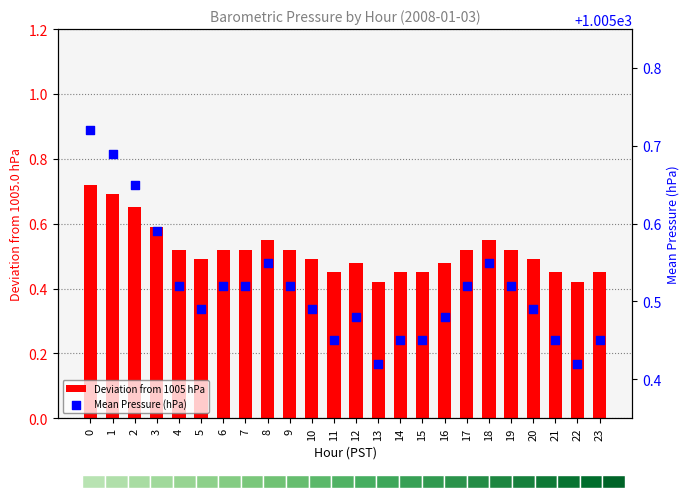

At how many categories does at least one series exceed 597?

24